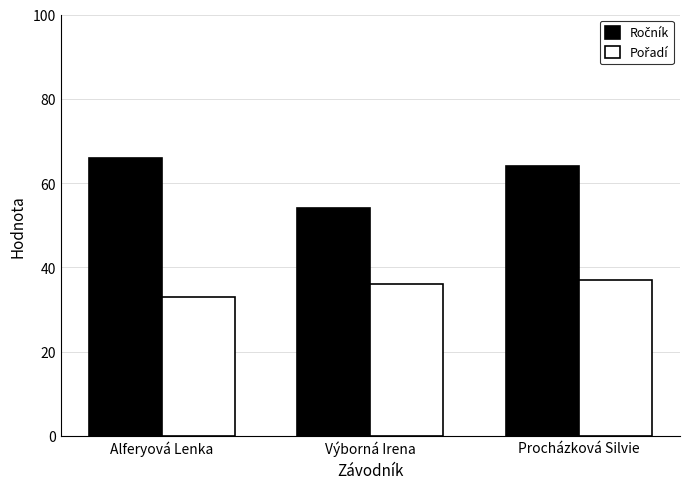

What is the label of the 3rd bar from the left?

Procházková Silvie